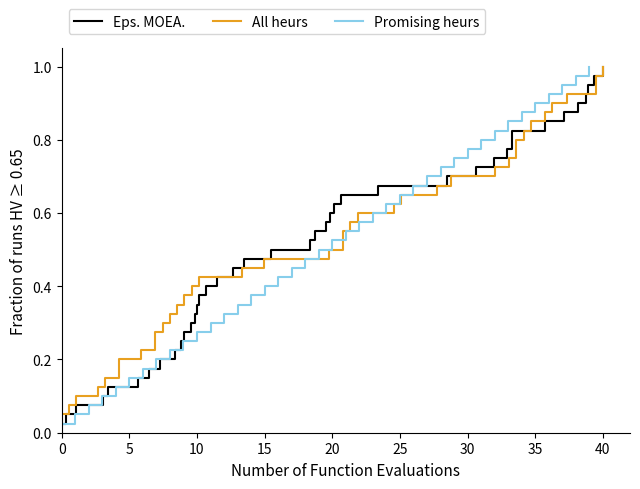

How many series are shown in this chart?

3